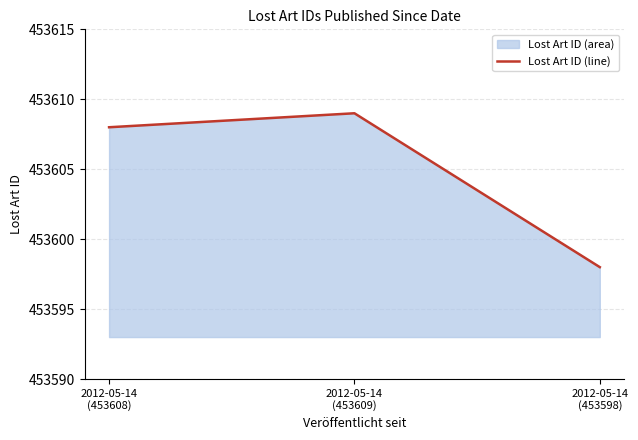

What is the greatest value displayed?

453609